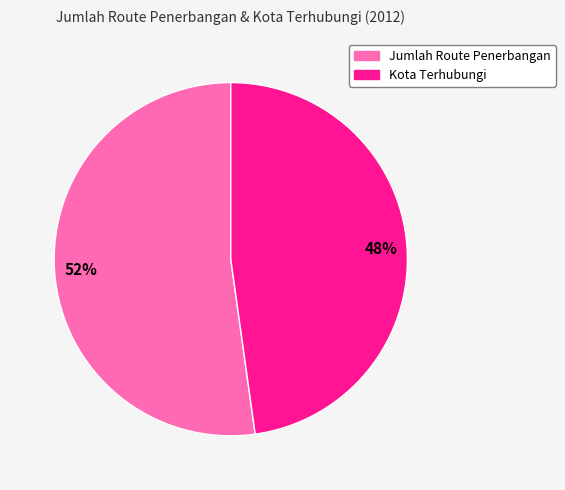

The Kota Terhubungi slice represents 34% of the pie. True or false?

False